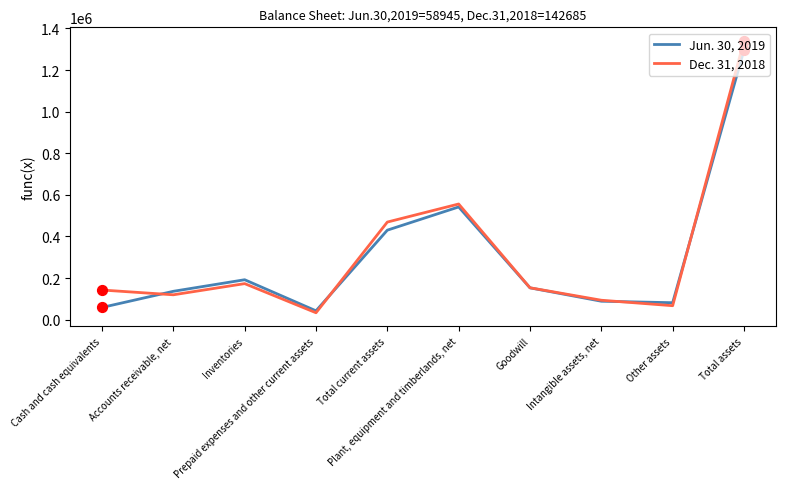

Which series has the widest spread of values?

Dec. 31, 2018